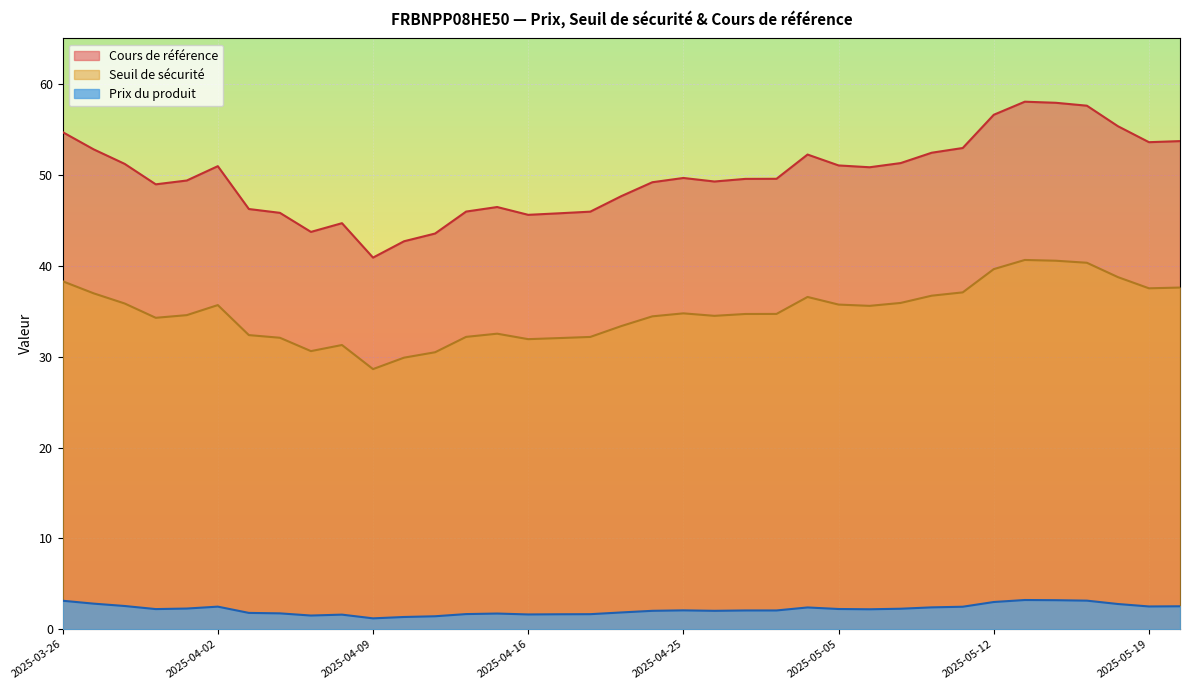

Which series has the largest total across all categories?

Cours de référence